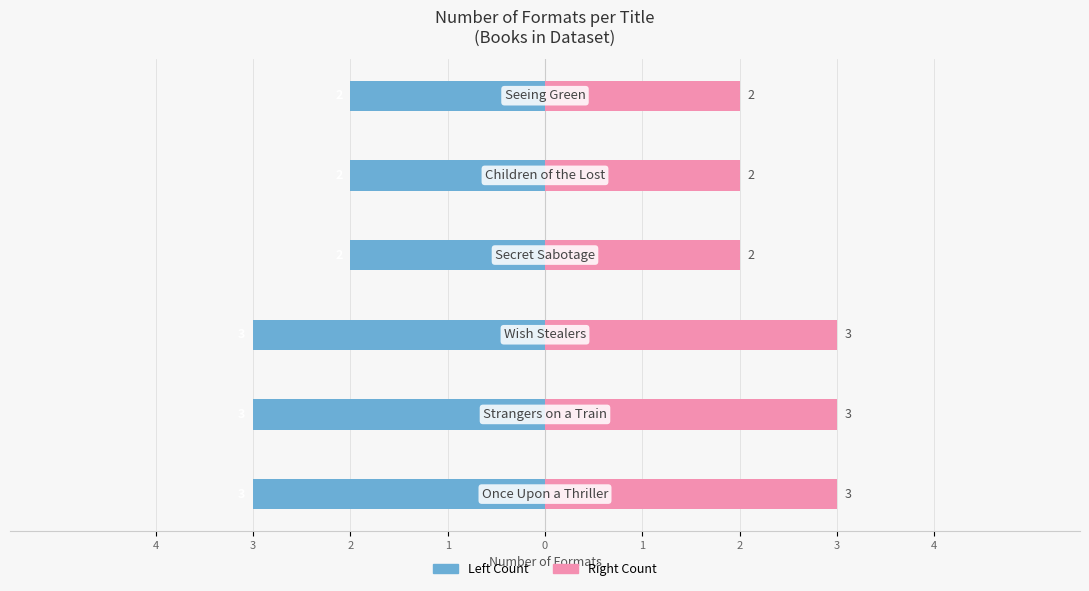

What is the difference between the highest and lowest values at 1?

4